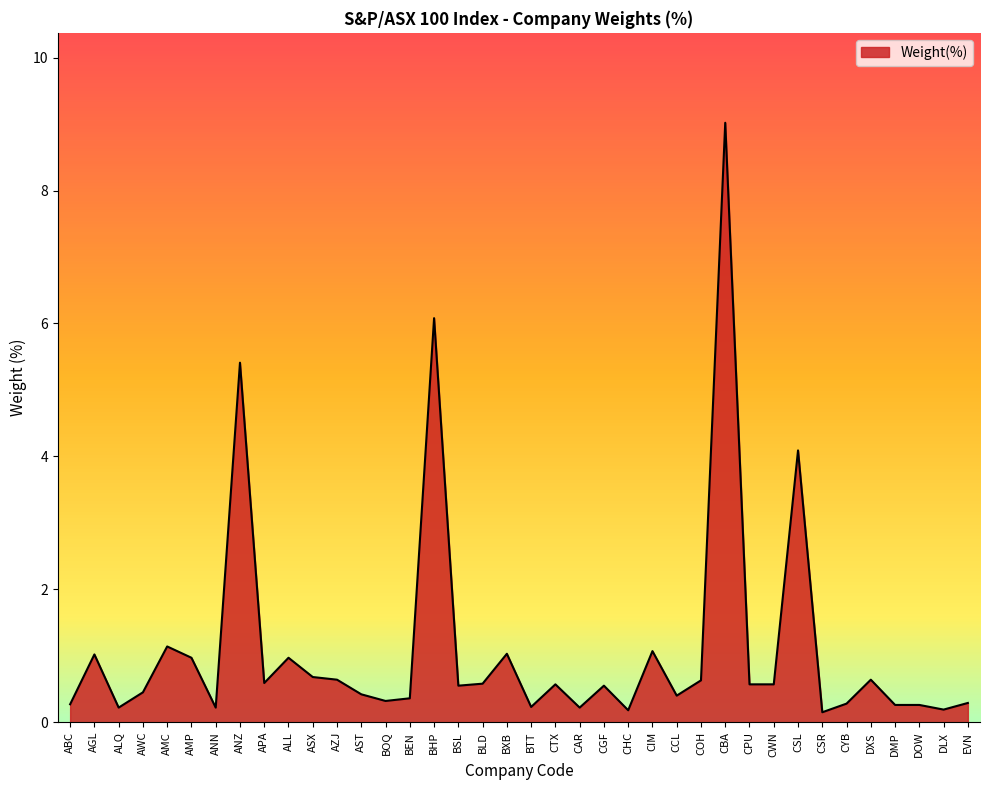

Does the chart have visible grid lines?

No